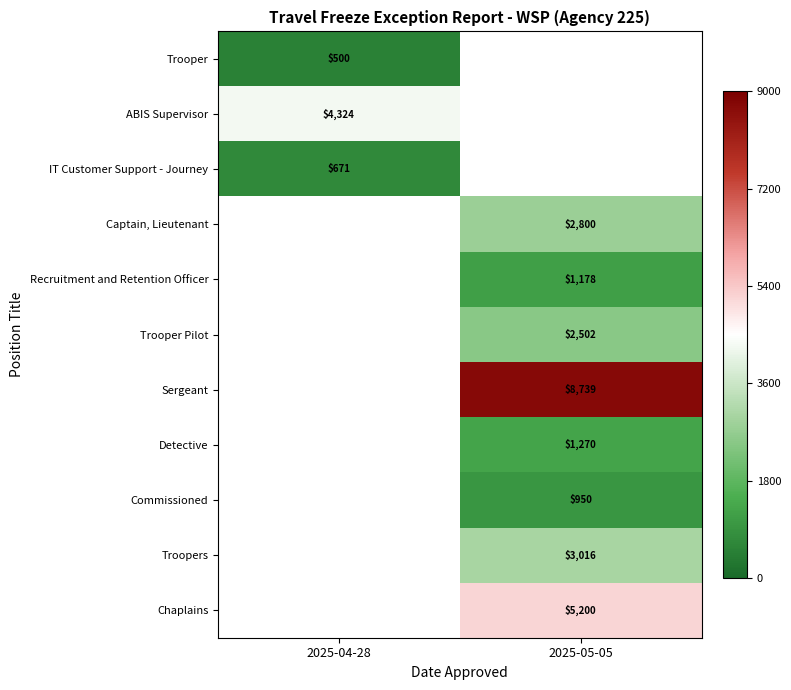

The Recruitment and Retention Officer series shows 1178 at 2025-05-05. True or false?

True